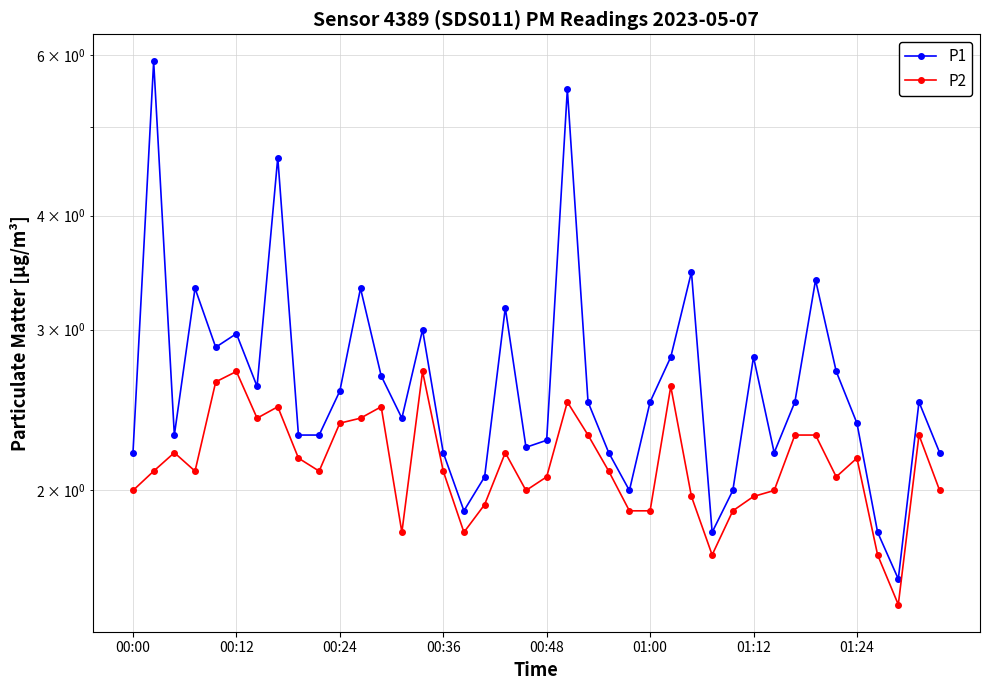

What is the sum of all P2 values?

85.9